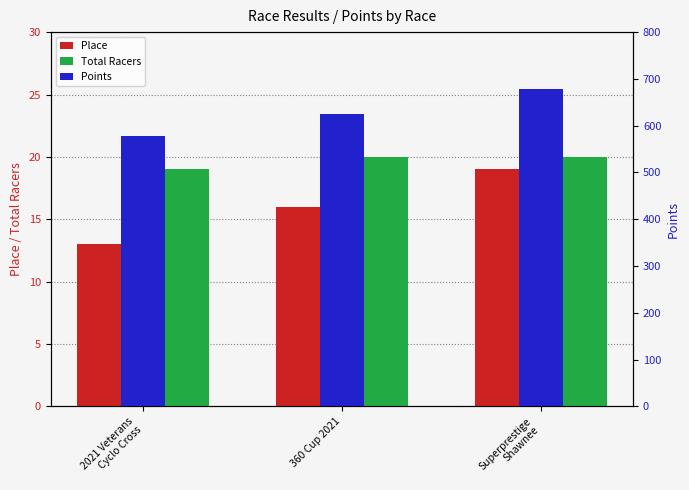

What is the sum of all Points values?

1880.9